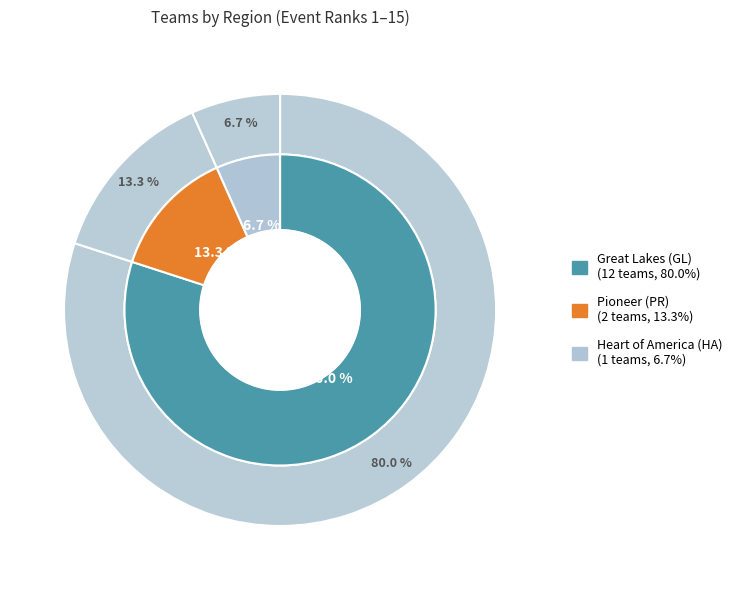

Which has a higher value, Great Lakes (GL) or Heart of America (HA)?

Great Lakes (GL)